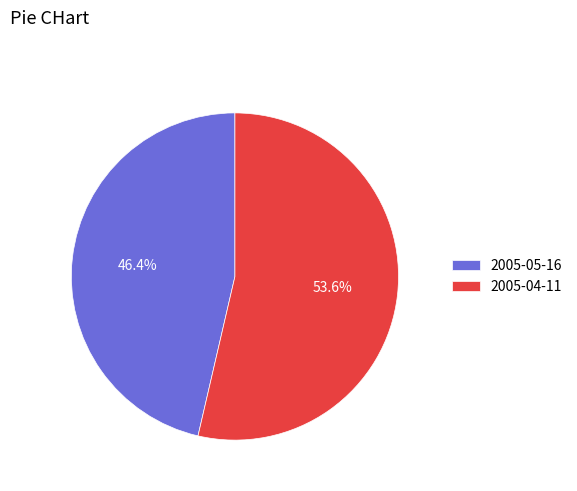

What percentage is the 2005-04-11 slice, to the nearest percent?

54%